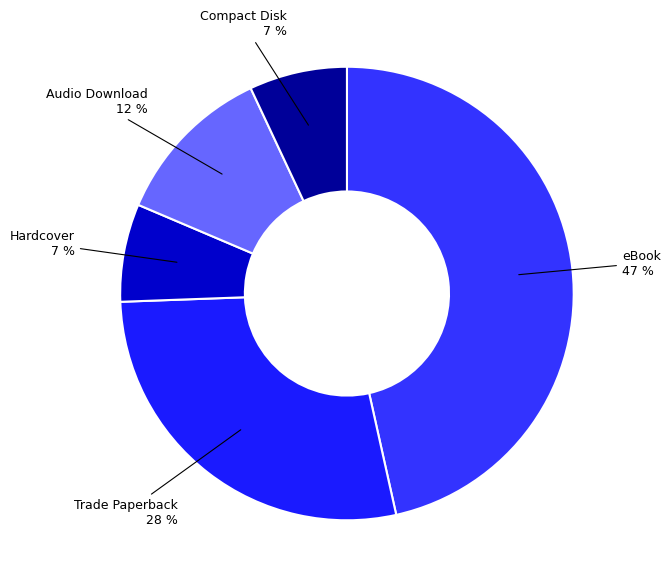

Is the sum of eBook and Hardcover greater than half?

Yes